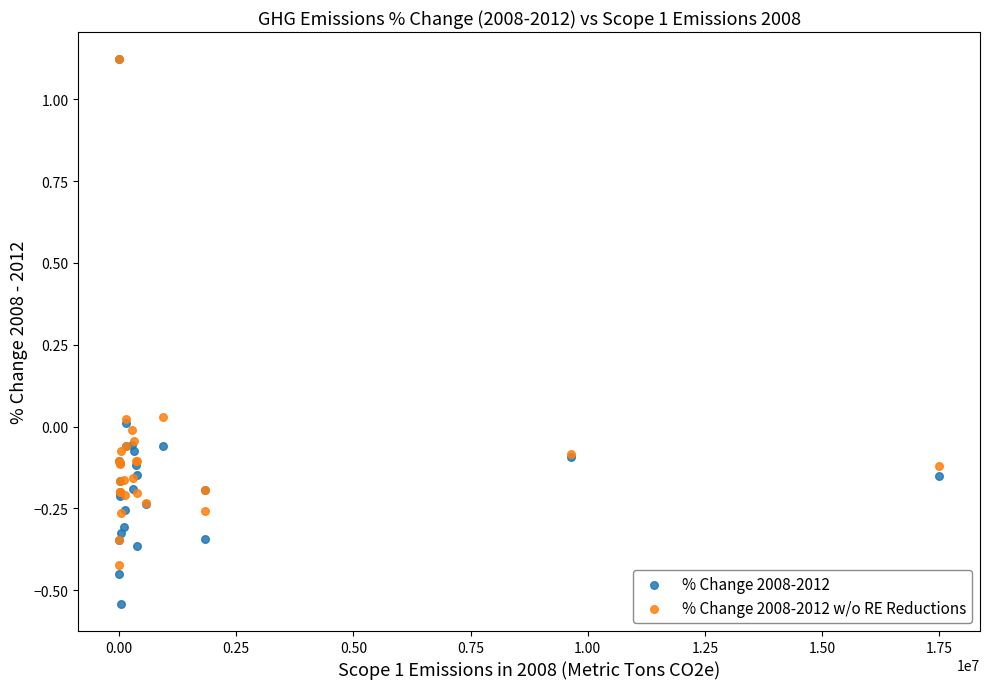

Which series has the largest Y range (max minus min)?

% Change 2008-2012